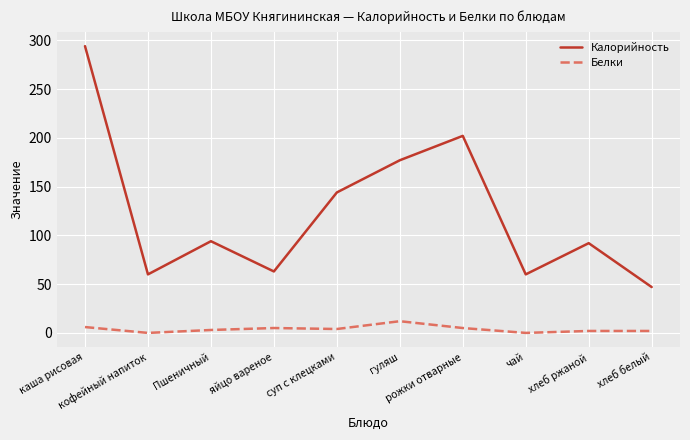

What is the difference between the second highest and minimum values in the Калорийность series?

155